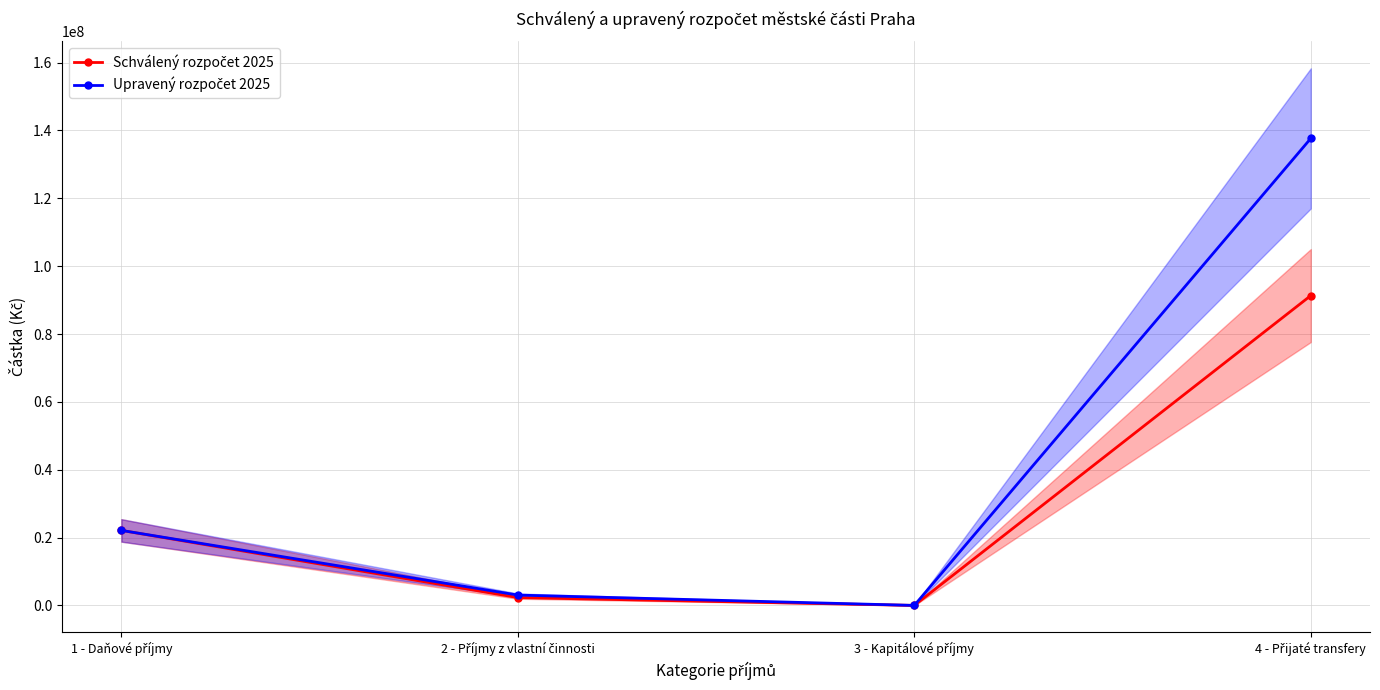

Reading right to left, extract all data points from this chart.

Schválený rozpočet 2025: 91329400	0	2314000	22110000
Upravený rozpočet 2025: 137663300	0	3048800	22110000